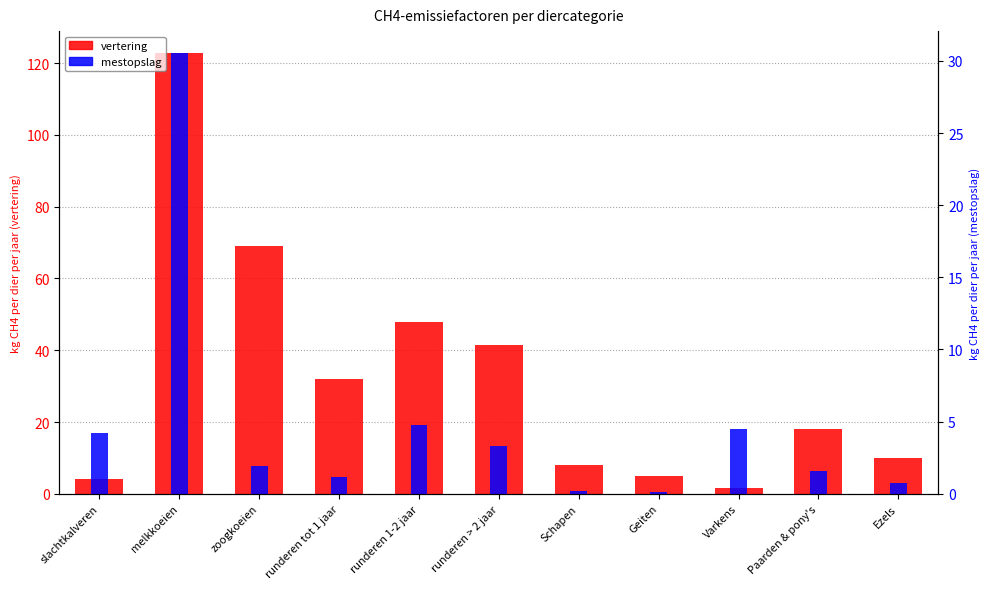

List the series in order of their peak value, lowest first.

mestopslag (kg CH4/dier/jaar), vertering (kg CH4/dier/jaar)